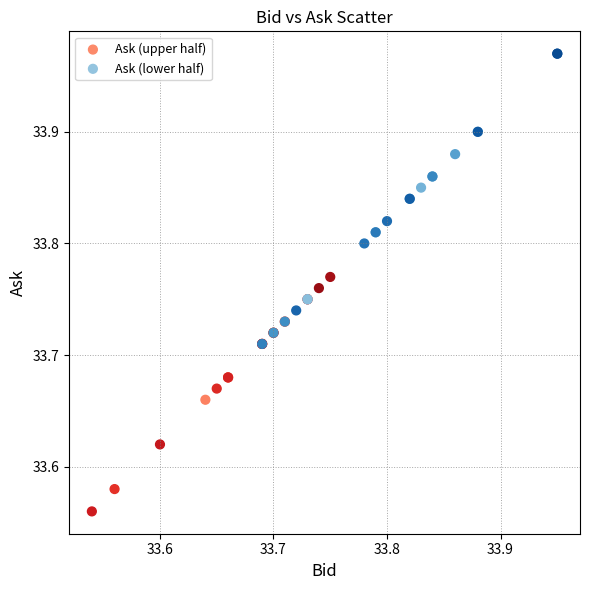

Which series reaches the minimum Y coordinate?

Ask (upper half)